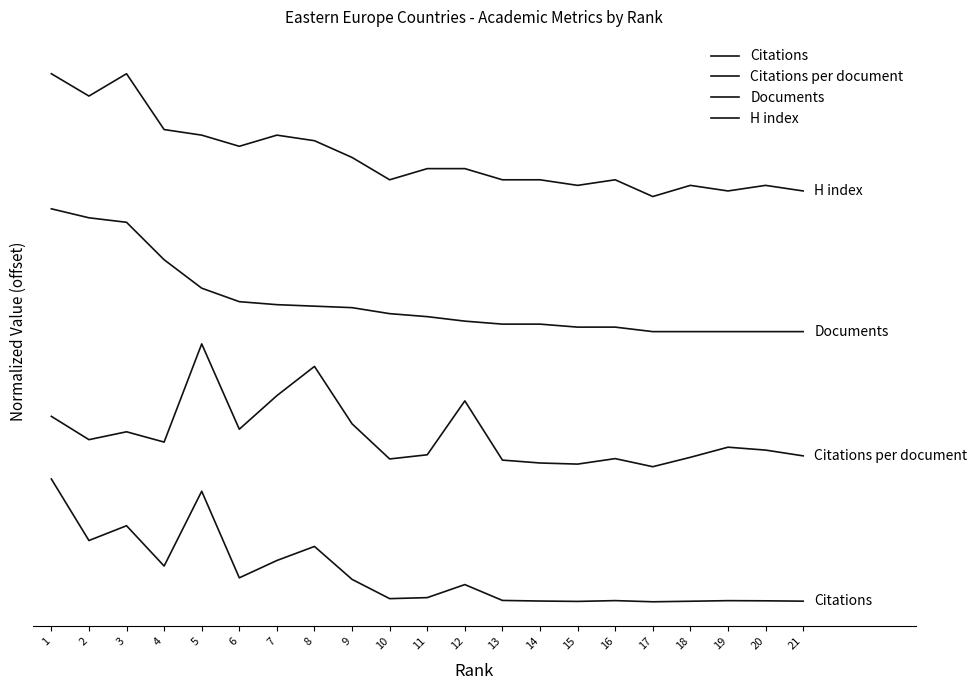

True or false: H index and Citations intersect in this chart.

False